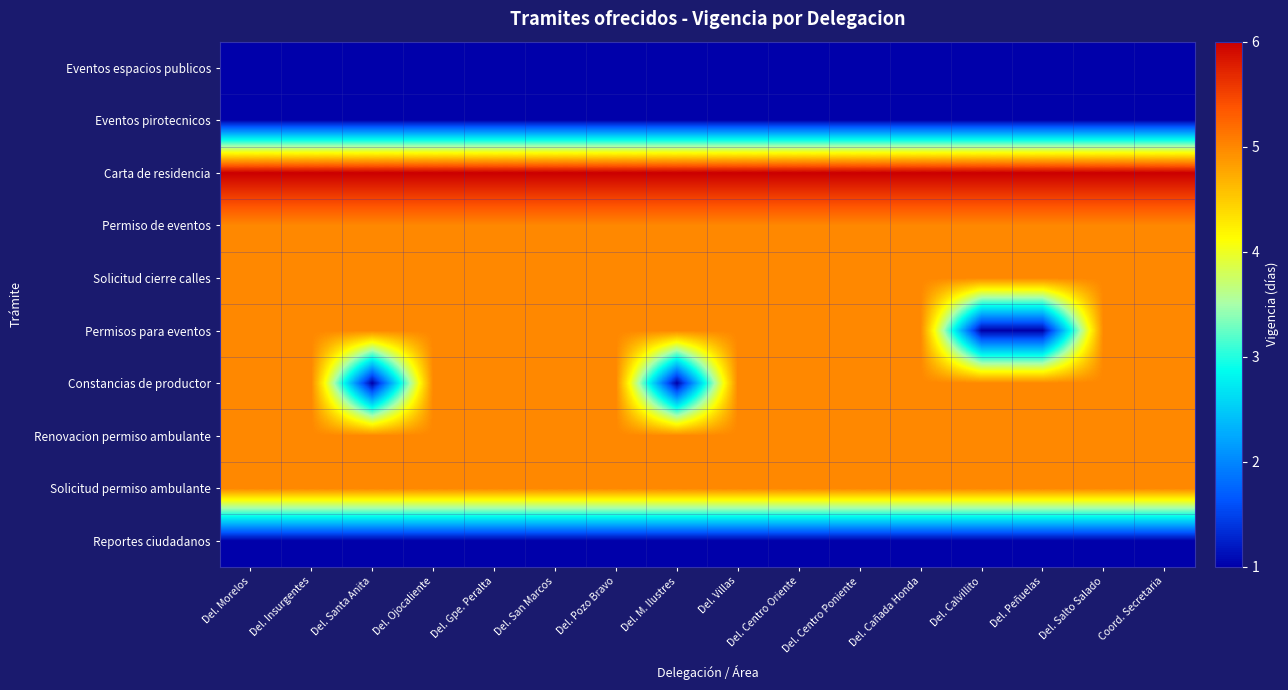

What is the total value across all series at Del. Morelos?

39